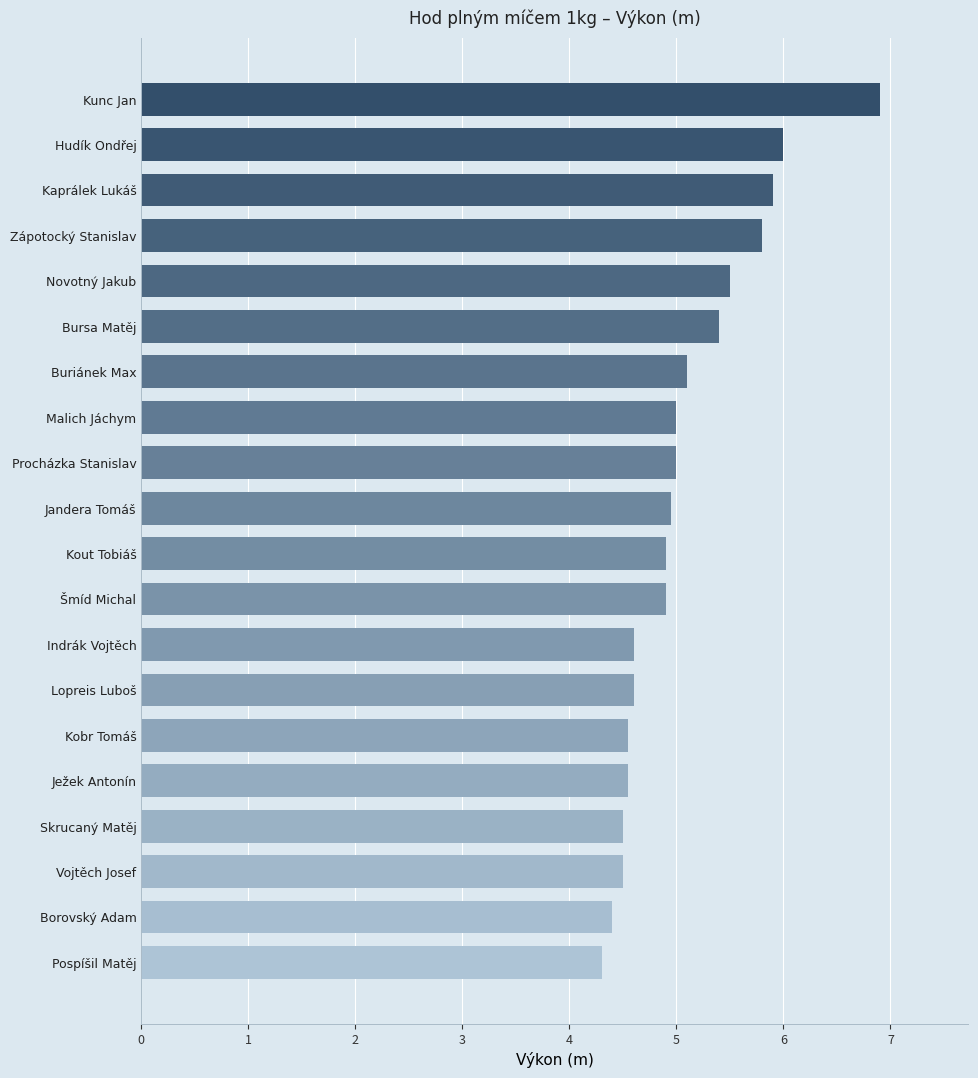

The chart shows a value of 4.9 at Šmíd Michal. True or false?

True